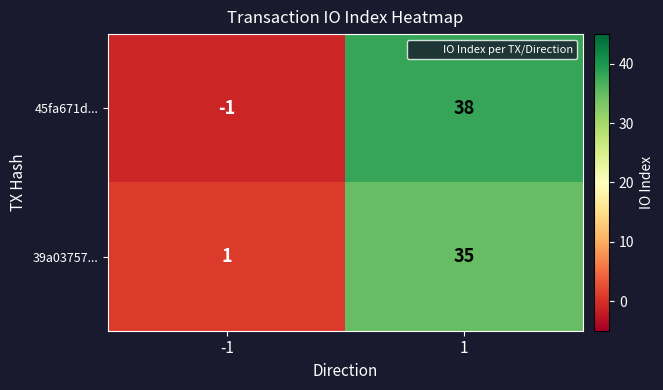

The 45fa671d... series shows 38 at 1. True or false?

True